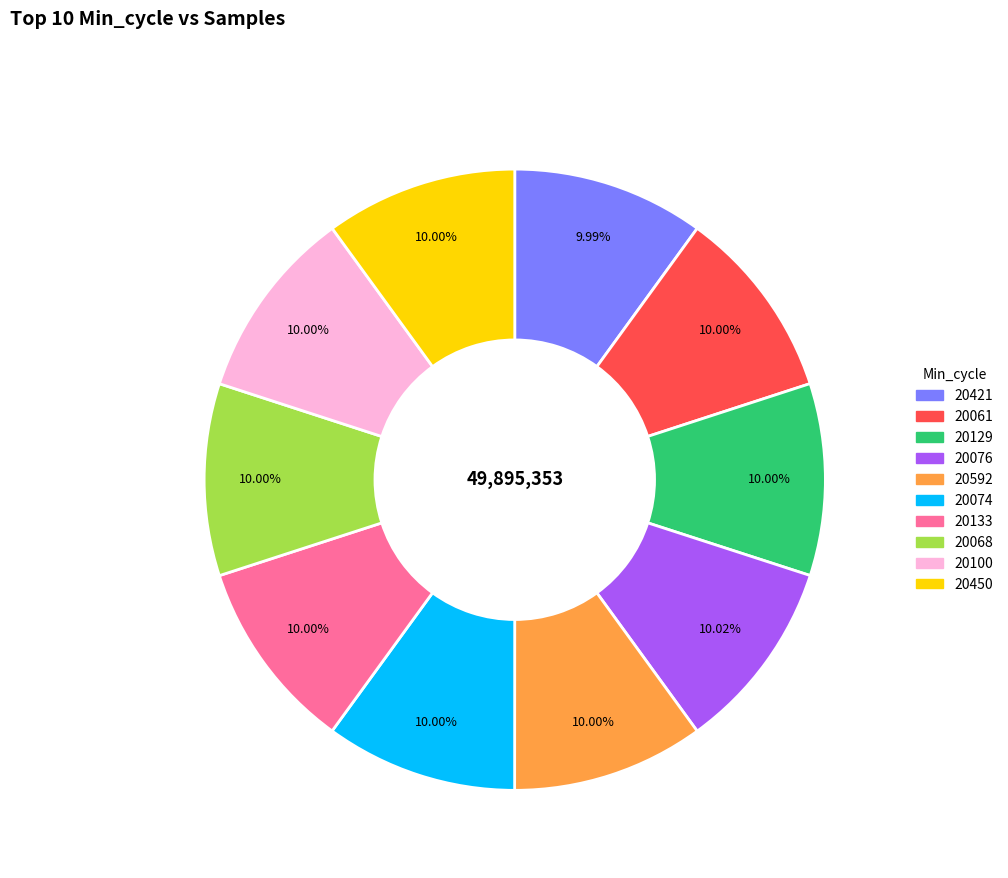

Is there a majority slice in this chart?

No